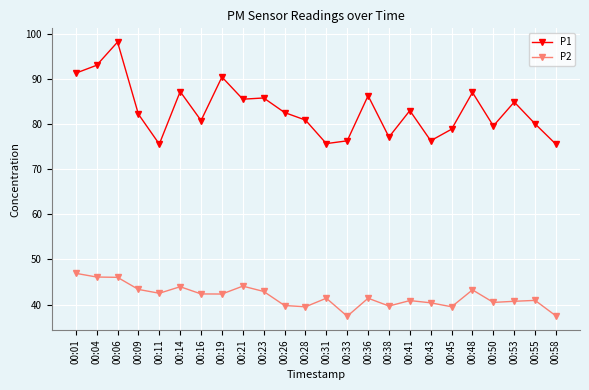

At how many categories does at least one series exceed 97?

1